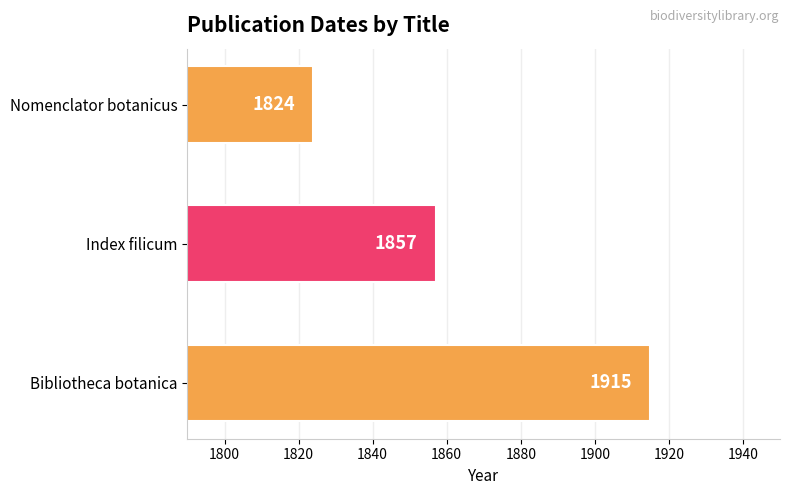

Does the chart contain any negative values?

No